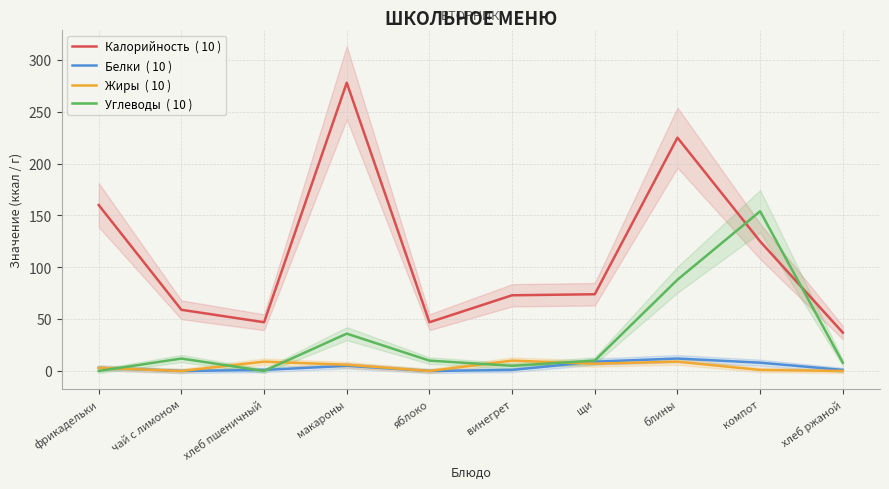

Is the value of Жиры  ( 10 ) at хлеб ржаной greater than the value of Белки  ( 10 ) at фрикадельки?

No